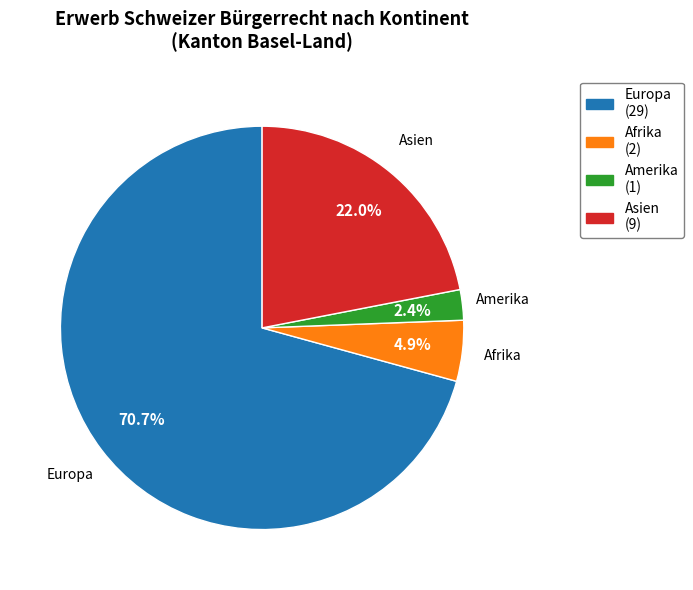

Is there any slice that represents more than half of the pie?

Yes